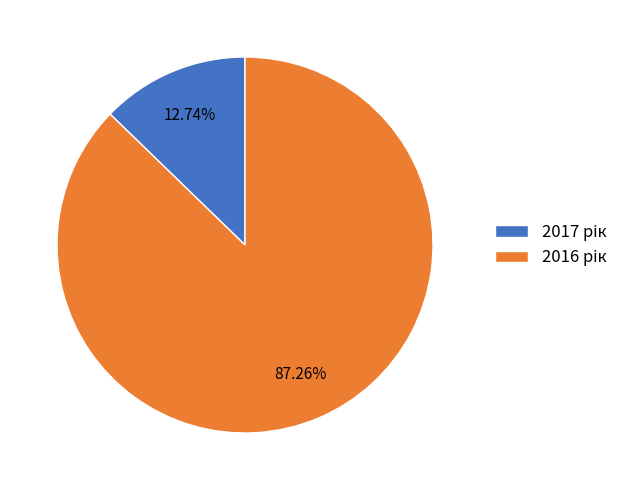

Is there any slice that represents more than half of the pie?

Yes